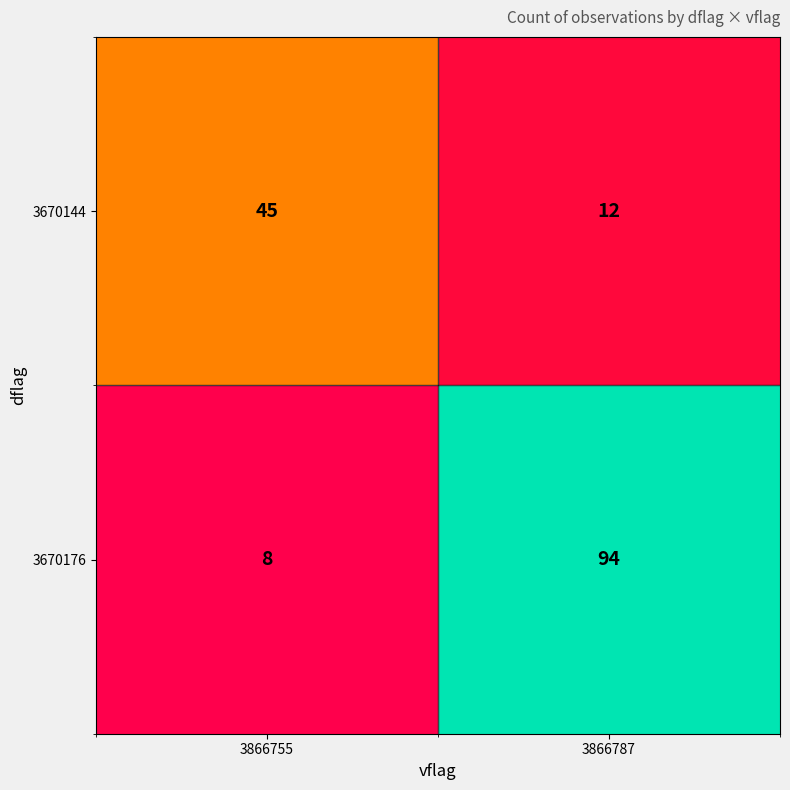

Between 3866755 and 3866787, which series saw the biggest shift?

3670176